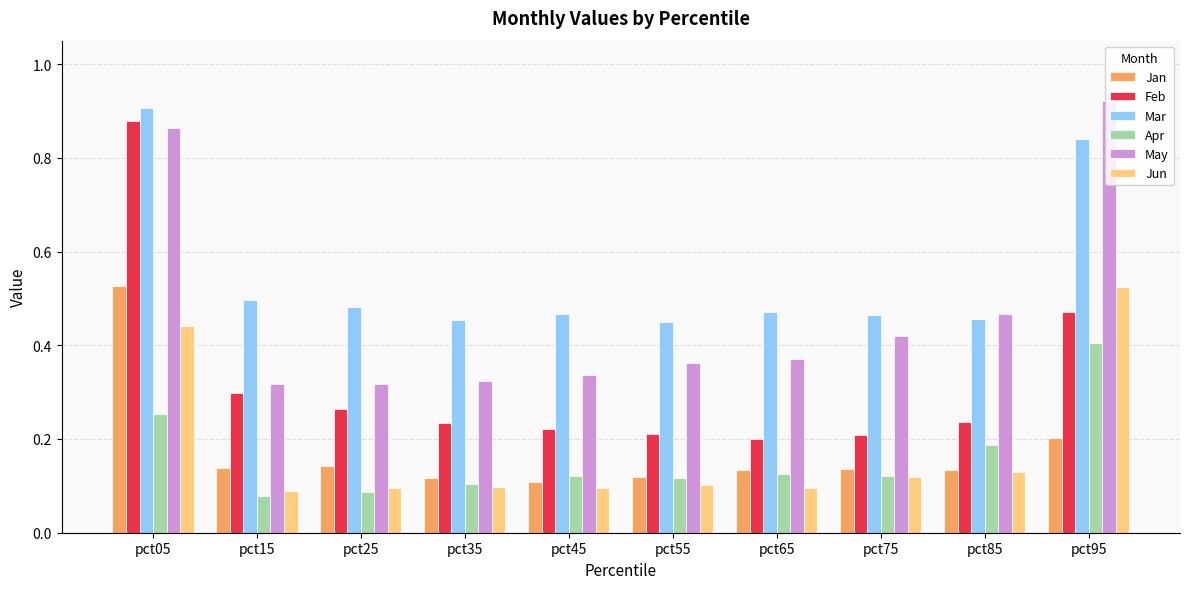

True or false: Apr has a value of 0.1 at pct35.

True